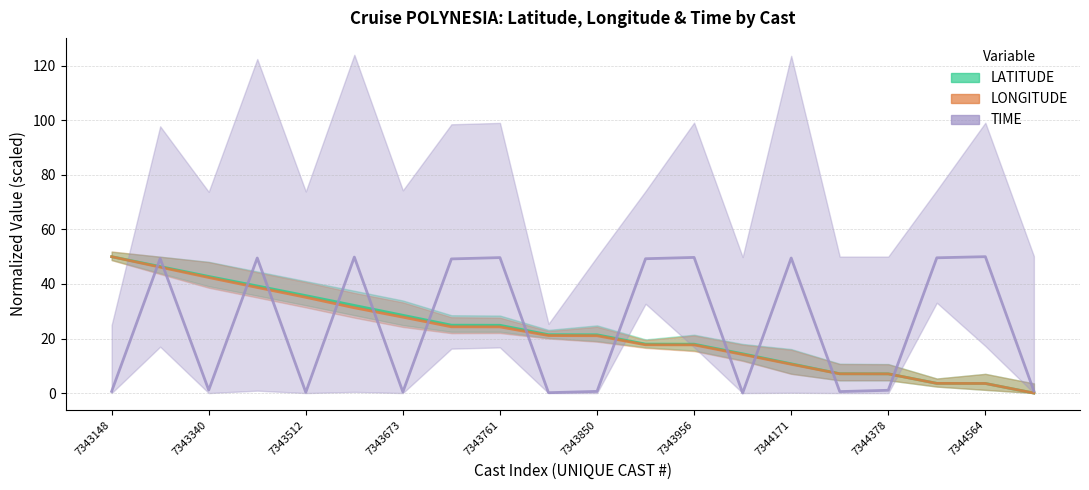

What is the difference between the maximum and second lowest values in the LATITUDE series?

46.5